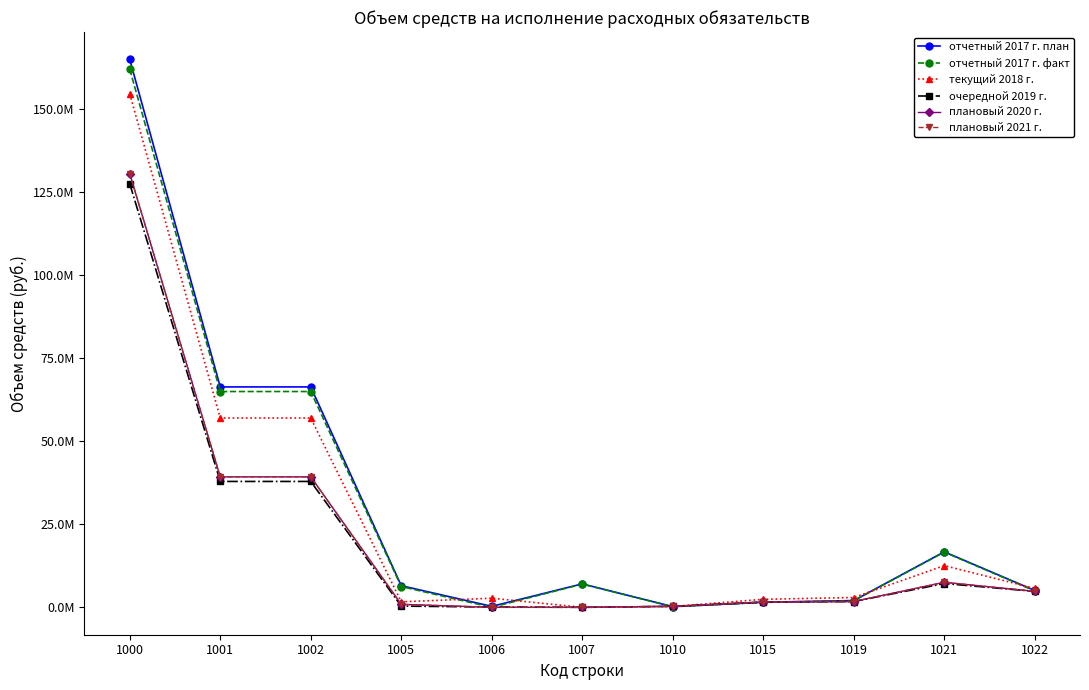

Does the chart have visible grid lines?

No